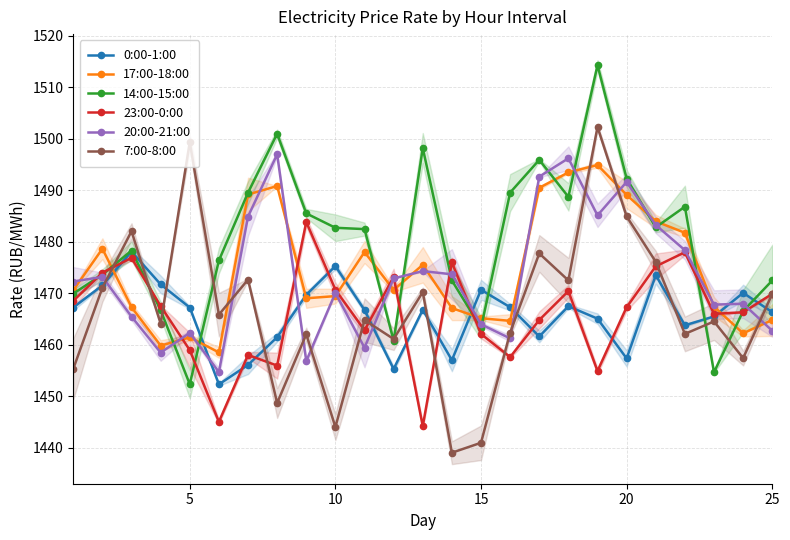

The 7:00-8:00 series shows 429.3 at 20. True or false?

False